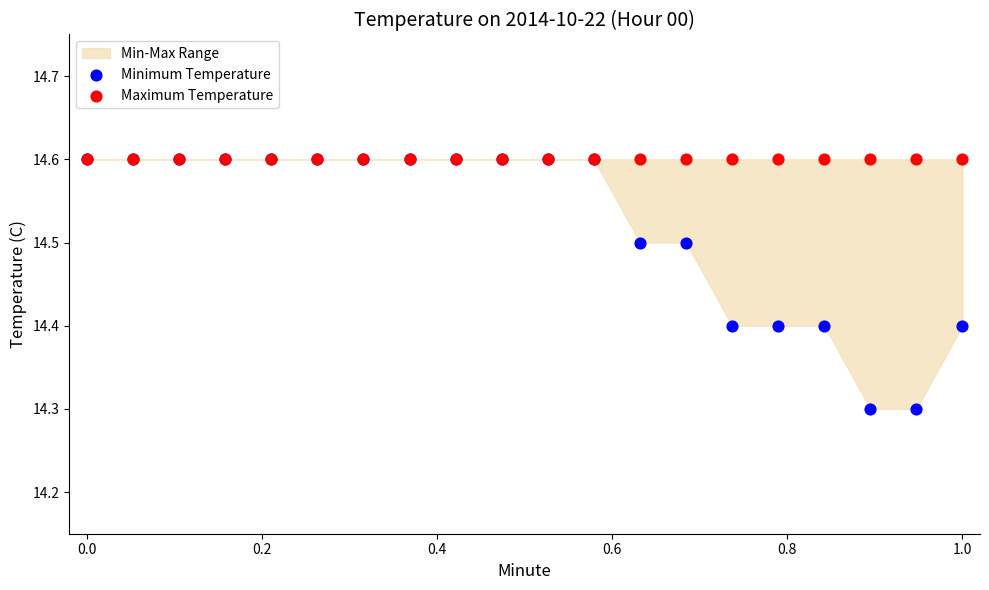

Which series reaches the minimum Y coordinate?

Minimum Temperature